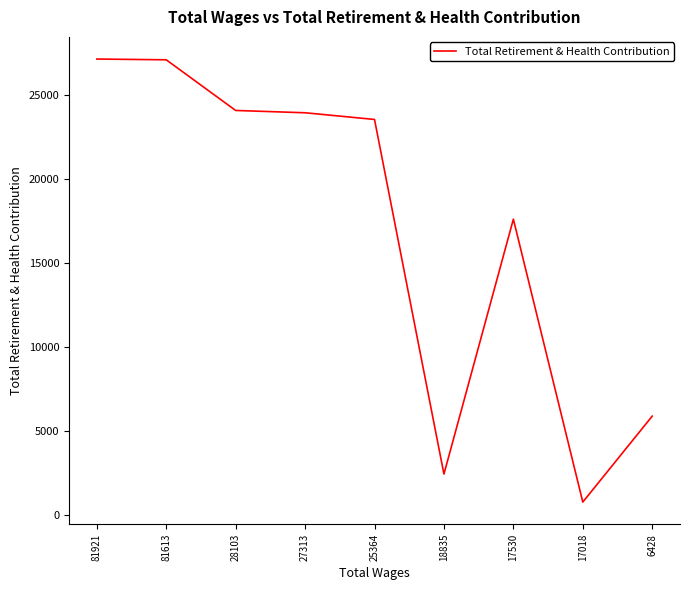

What is the average value?

16940